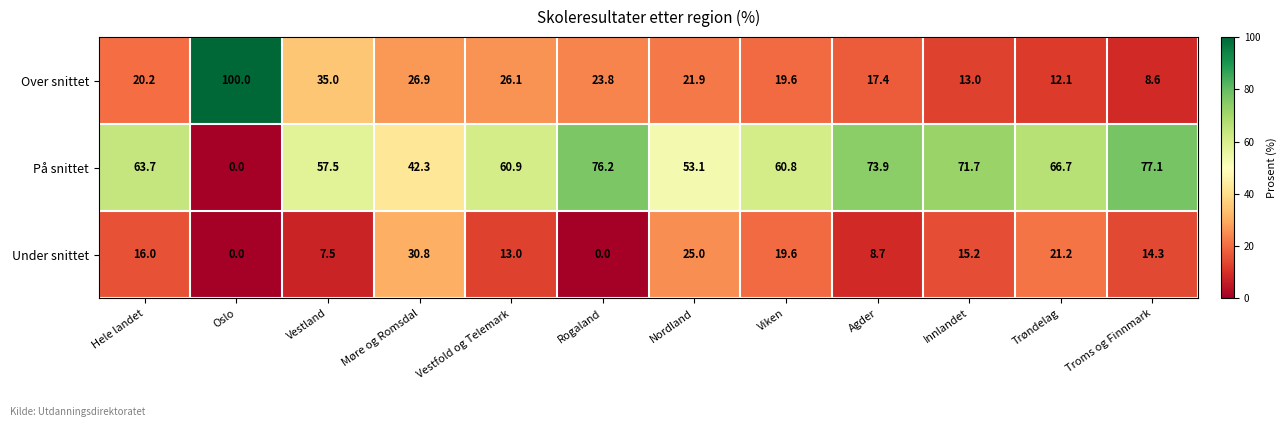

The Under snittet series shows 9.8 at Rogaland. True or false?

False